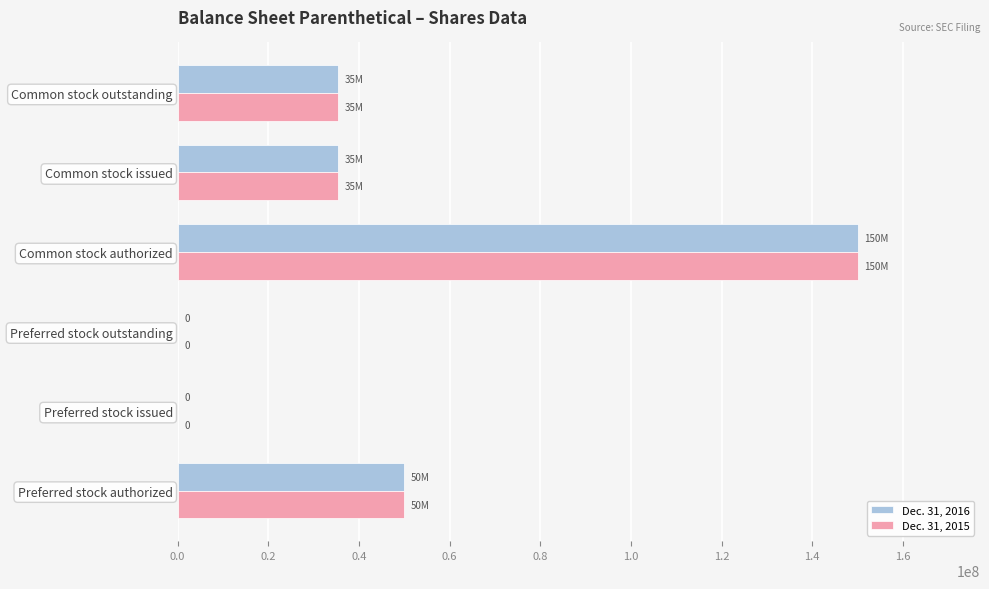

Which label corresponds to the largest value in the chart?

Common stock authorized